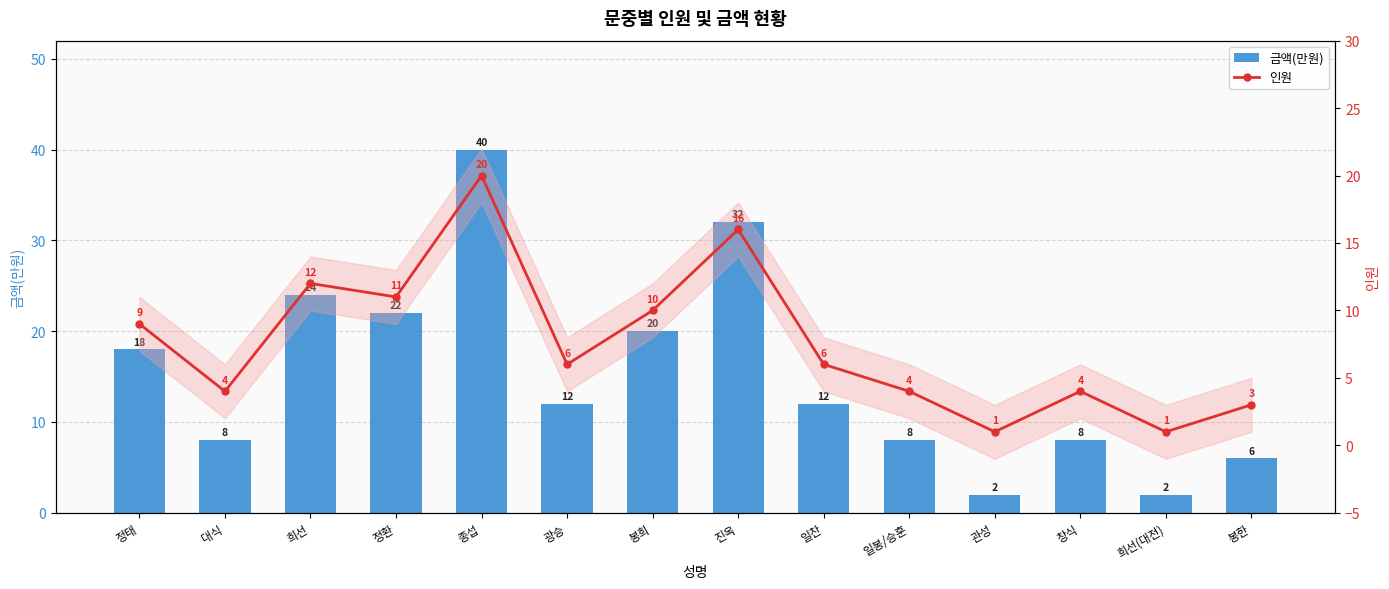

What is the difference between the maximum and minimum values in the 인원 series?

19